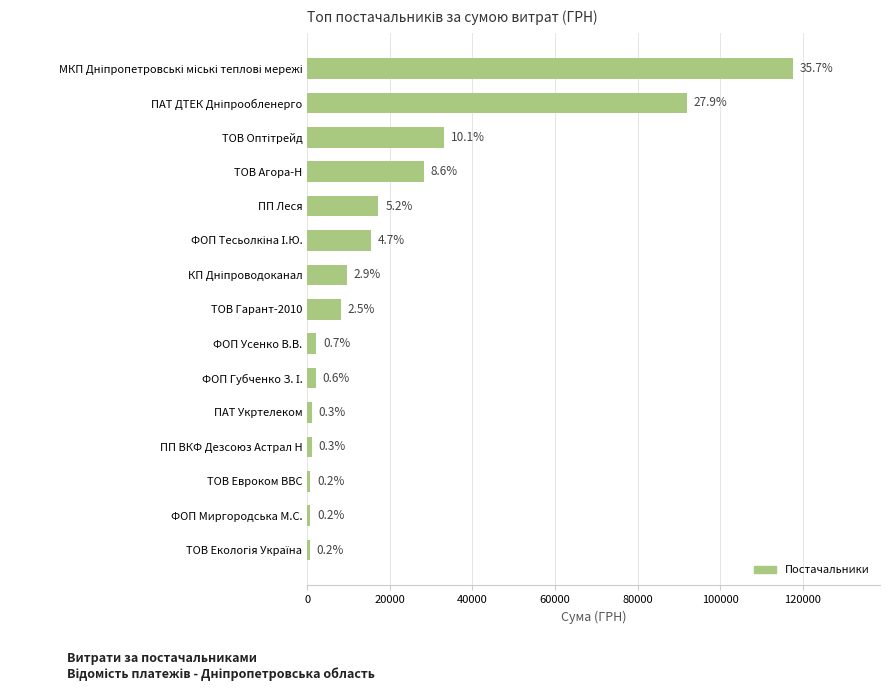

Are the bars horizontal?

Yes